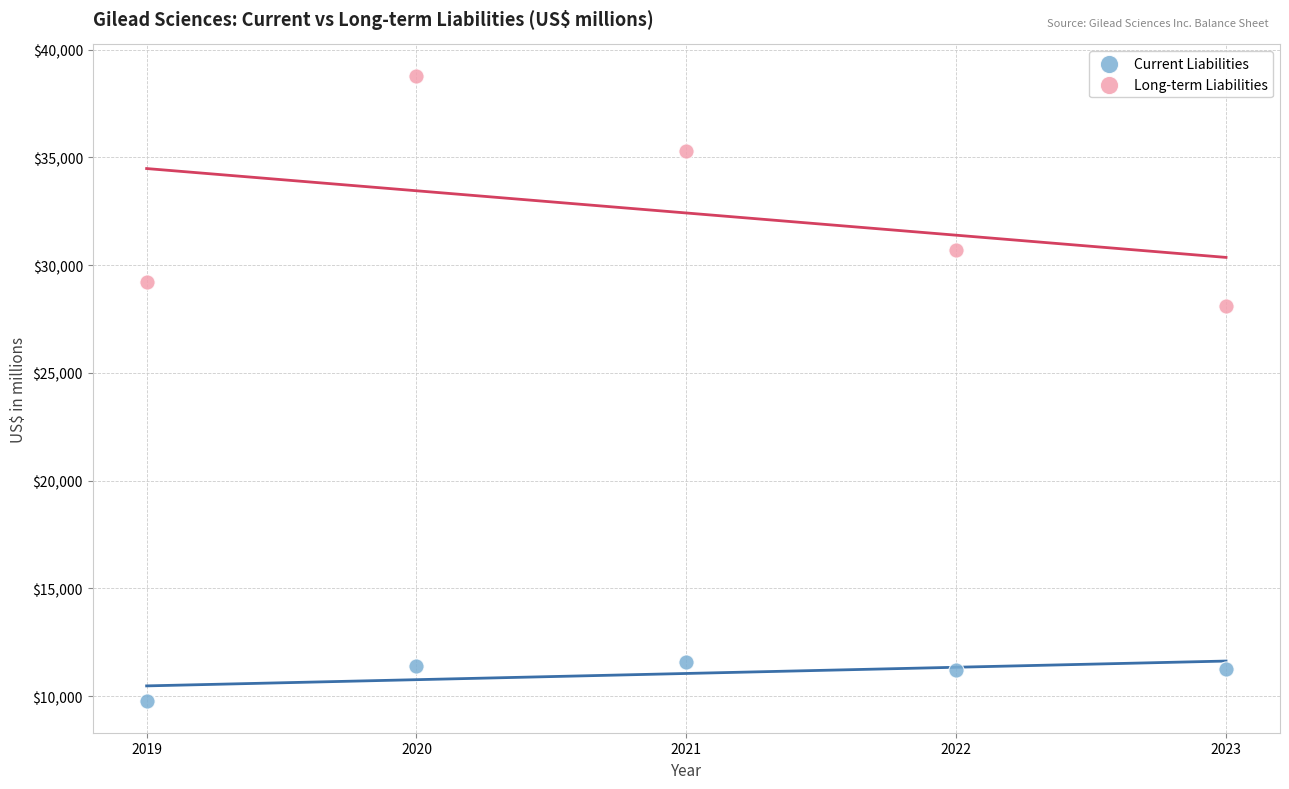

Which series has the largest Y range (max minus min)?

Long-term Liabilities